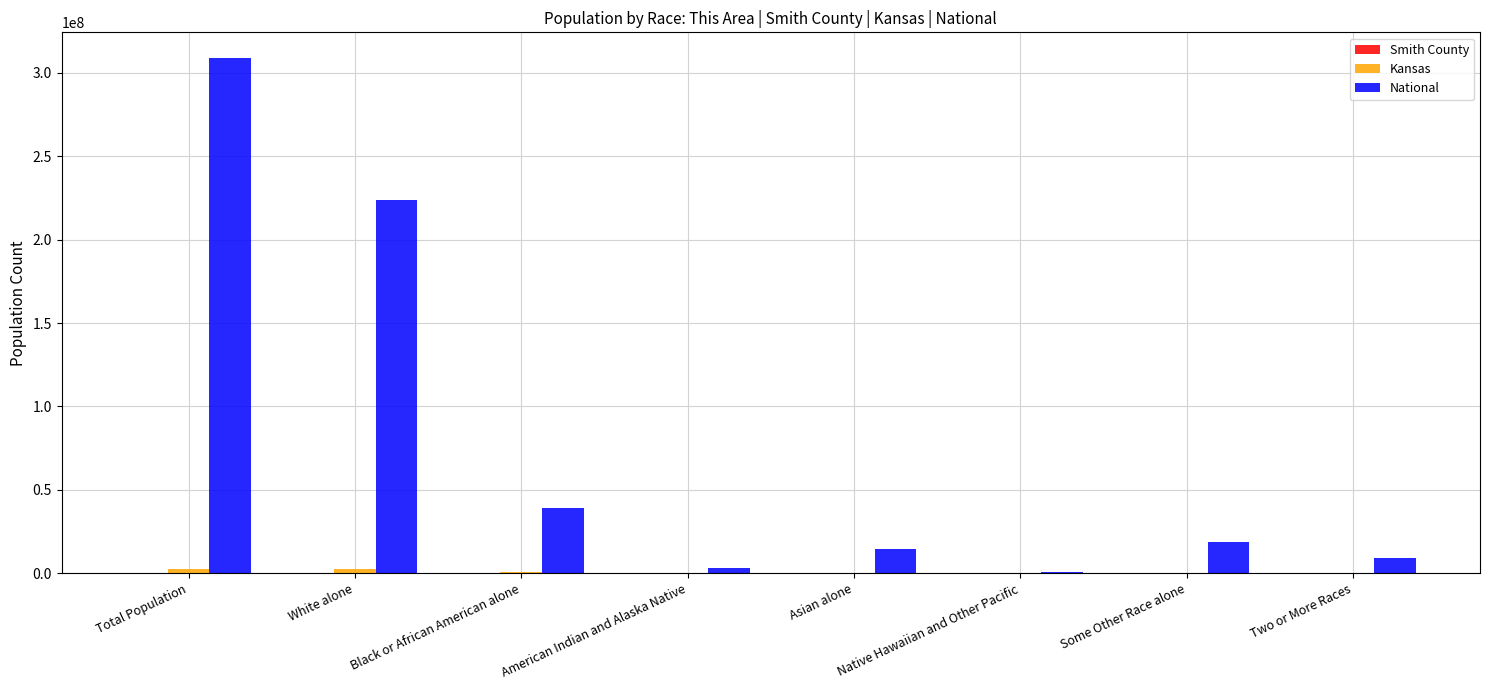

At which category is the sum across all series the highest?

Total Population